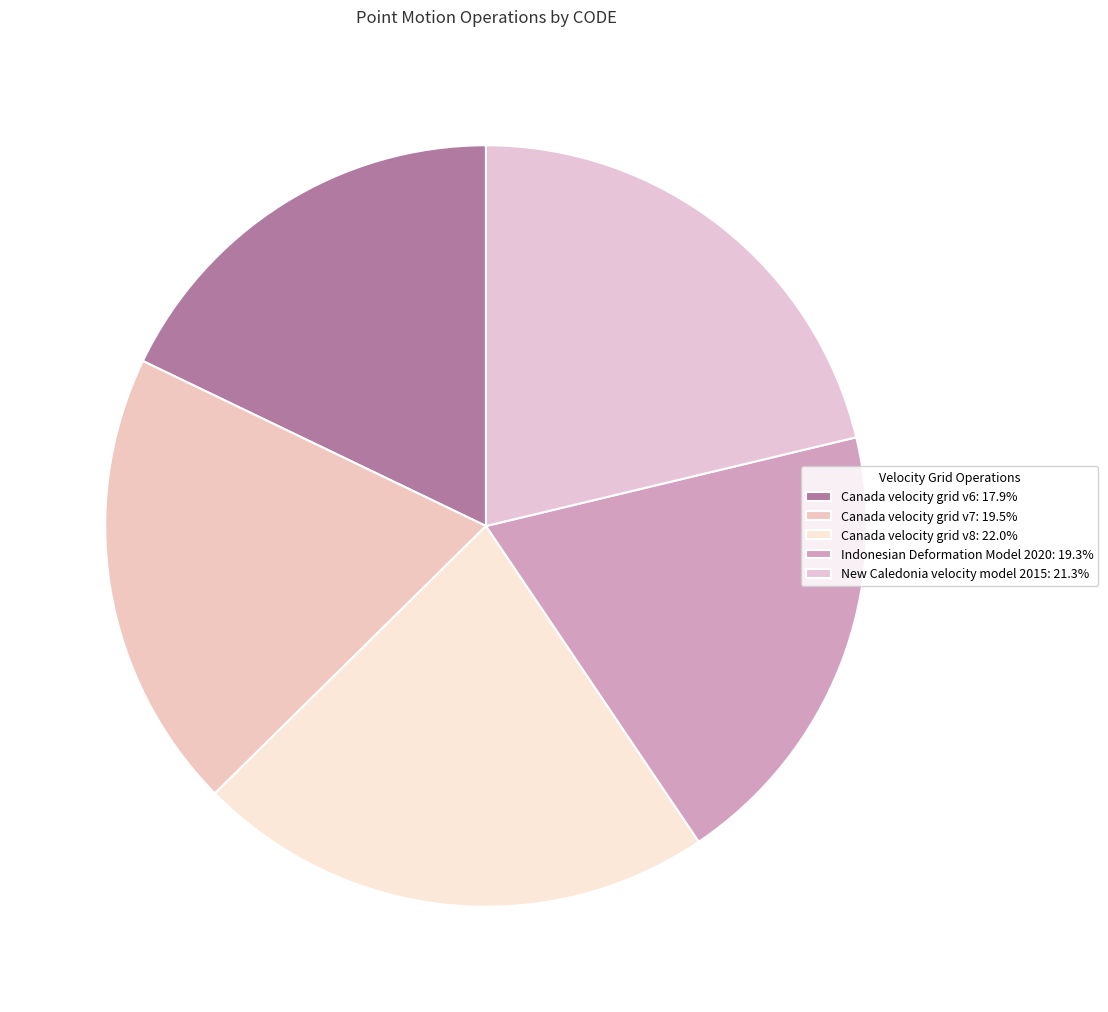

Count the number of slices in the pie.

5